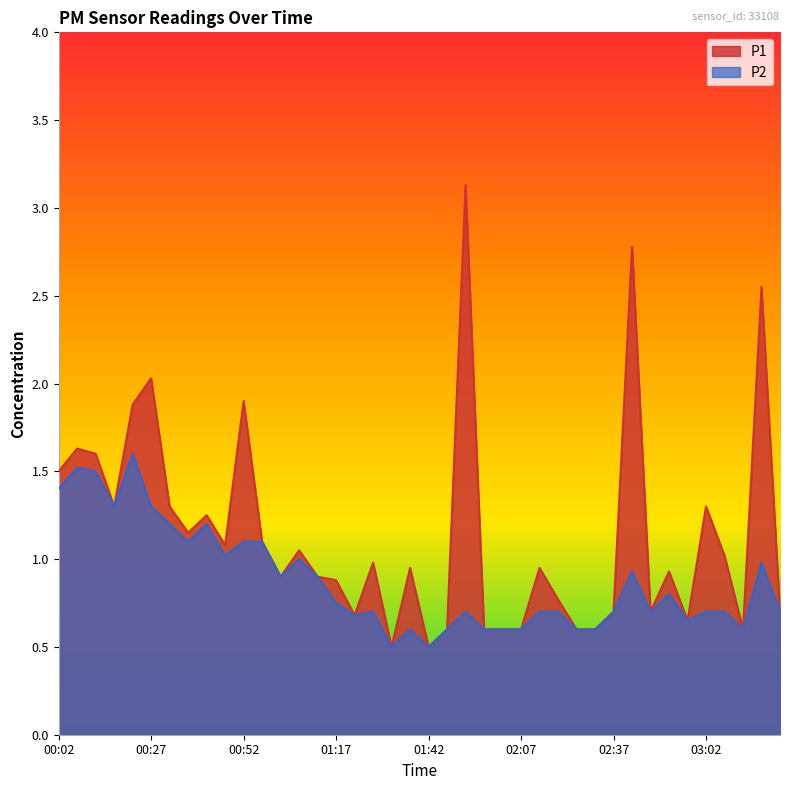

What is the highest value of the P1 series?

3.1